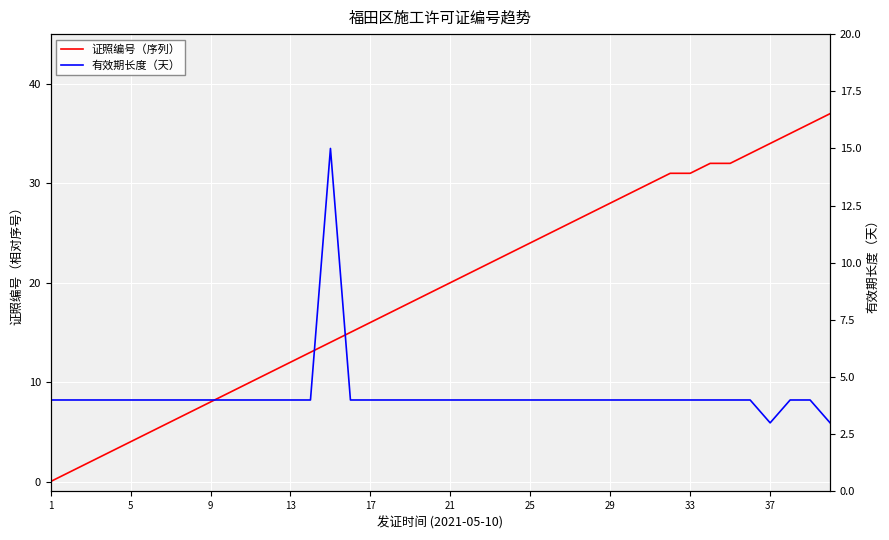

Which series has the largest total across all categories?

证照编号（序列）